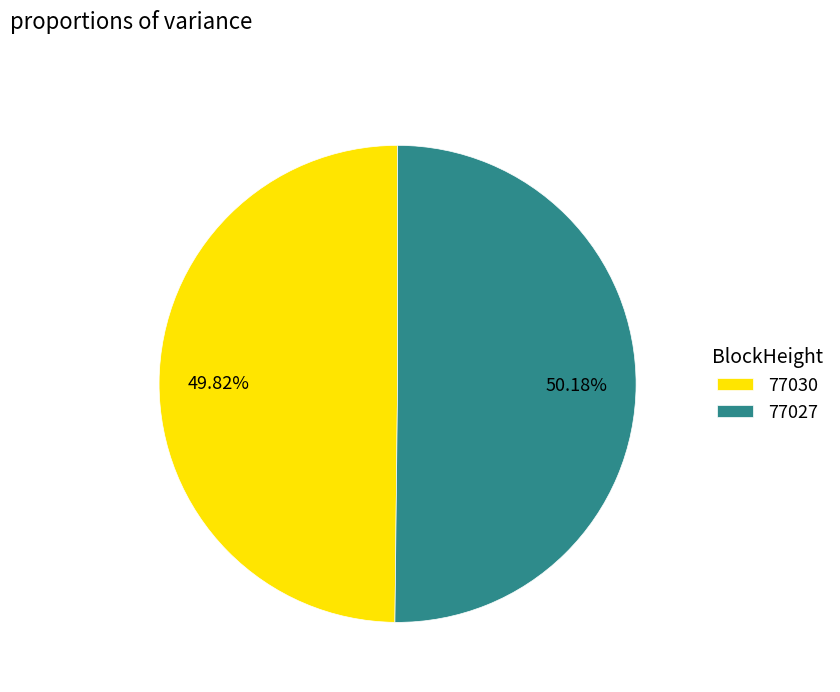

Approximately how many times larger is the value at 77030 compared to 77027?

1.0